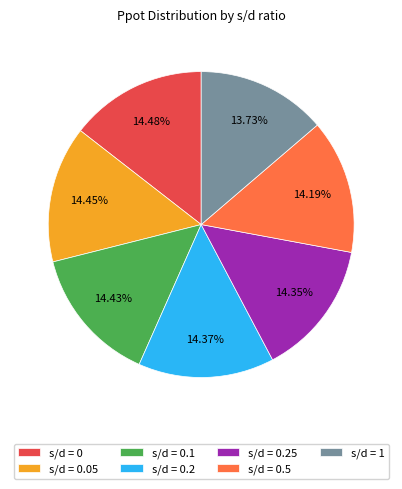

To the nearest percent, what is the difference between the largest and smallest slice percentages?

1%